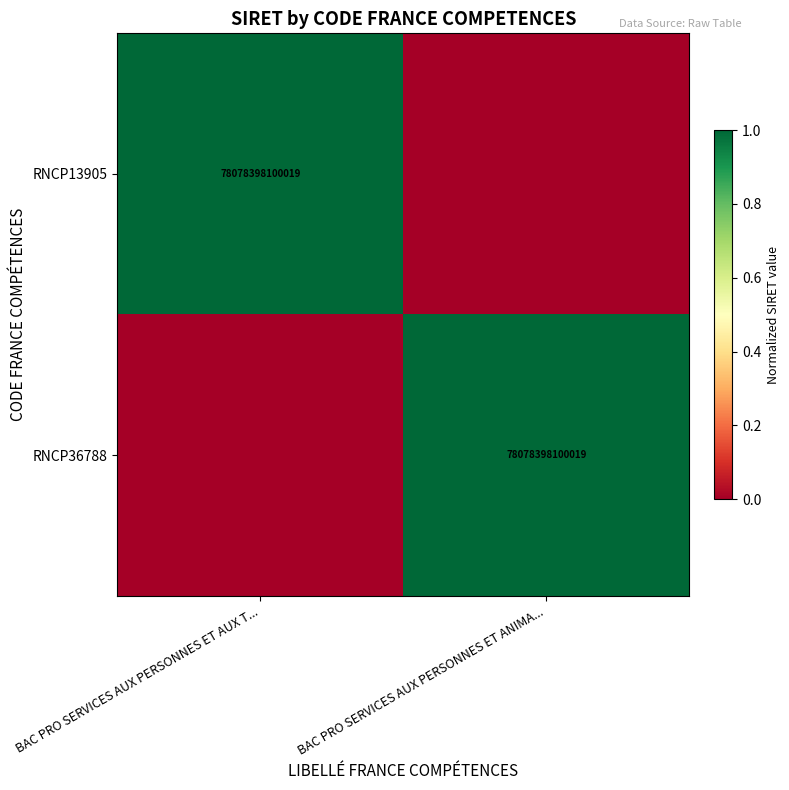

True or false: RNCP13905 has a value of 78078398100019 at BAC PRO SERVICES AUX PERSONNES ET AUX T....

True